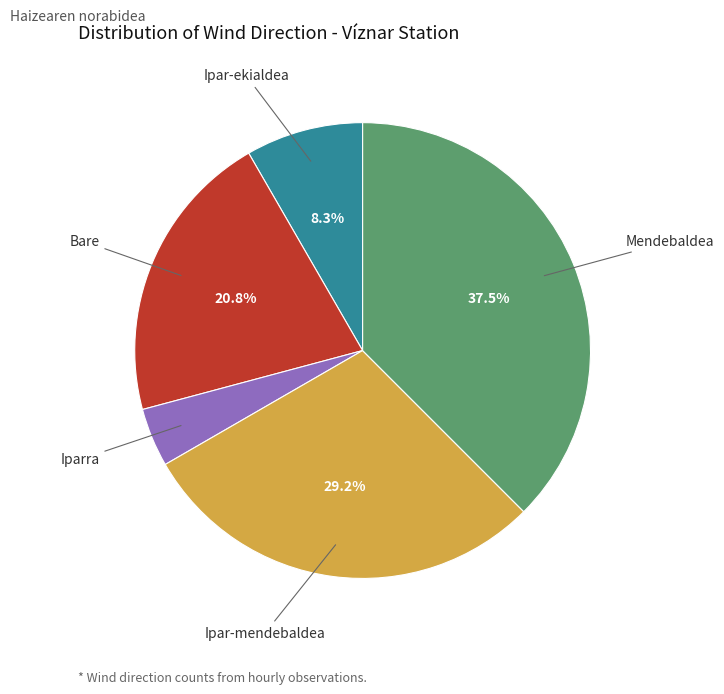

Is there a majority slice in this chart?

No